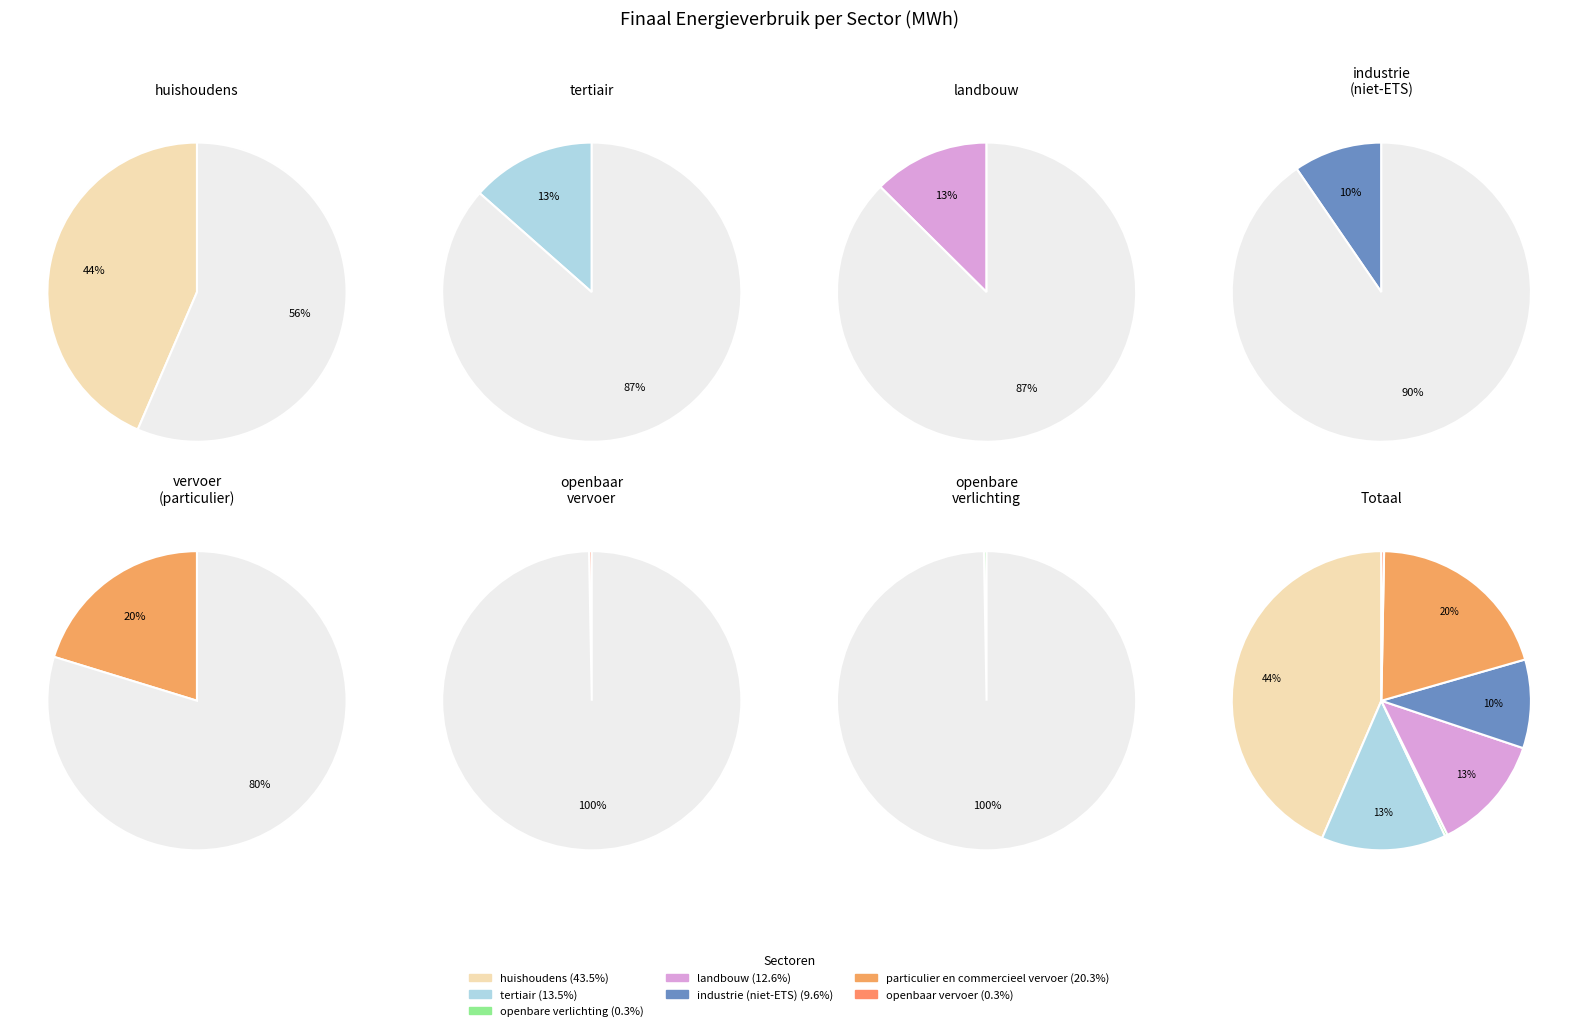

Between particulier en commercieel vervoer and openbare verlichting, which is larger?

particulier en commercieel vervoer